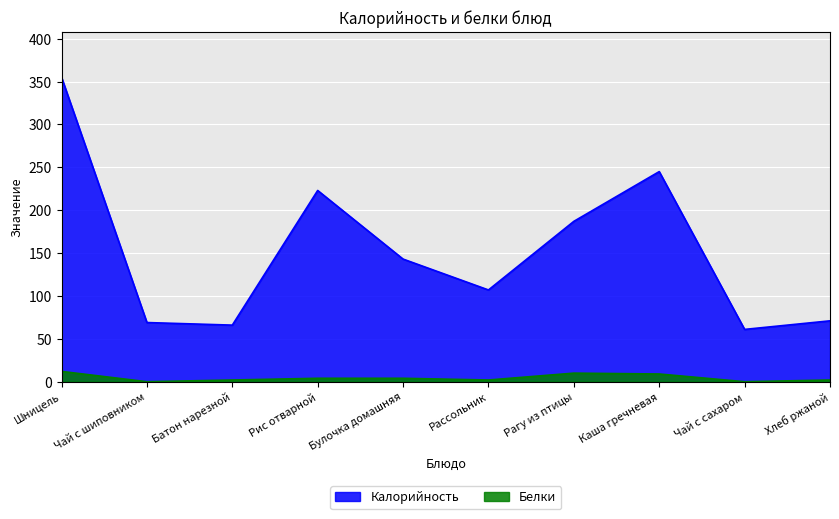

Reading right to left, transcribe all the data shown in this chart.

Калорийность: 71	61	245	187	107	143	223	66	69	355
Белки: 2	0	9	10	2	4	4	2	0	12